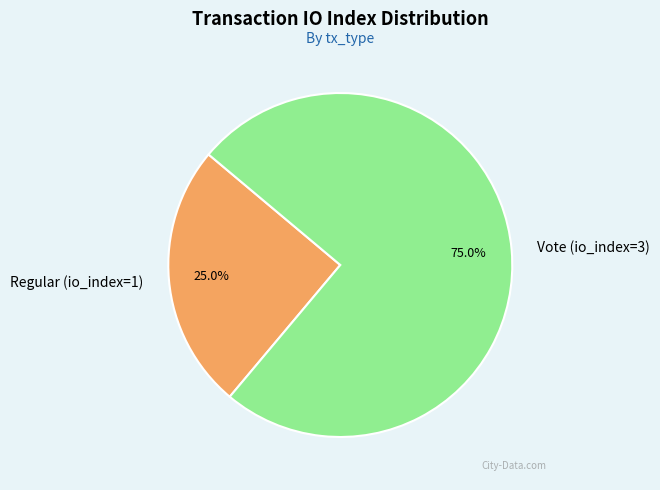

Between Regular (io_index=1) and Vote (io_index=3), which is larger?

Vote (io_index=3)